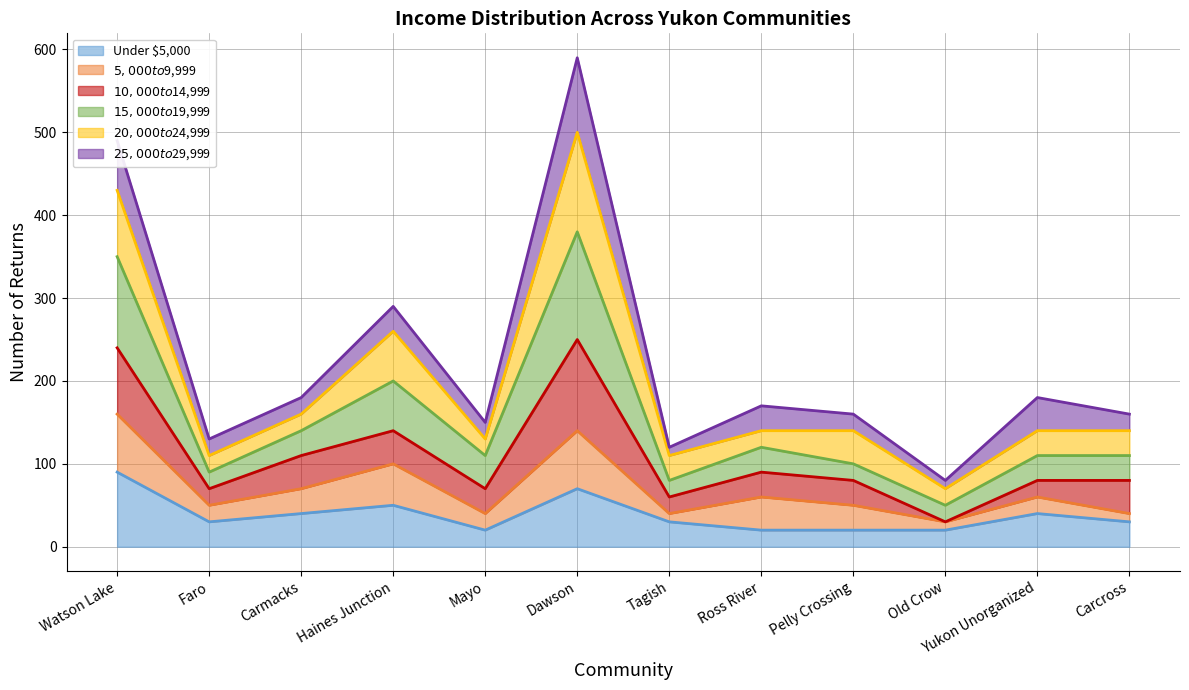

The value of $20,000 to $24,999 line at Tagish is 152. True or false?

False